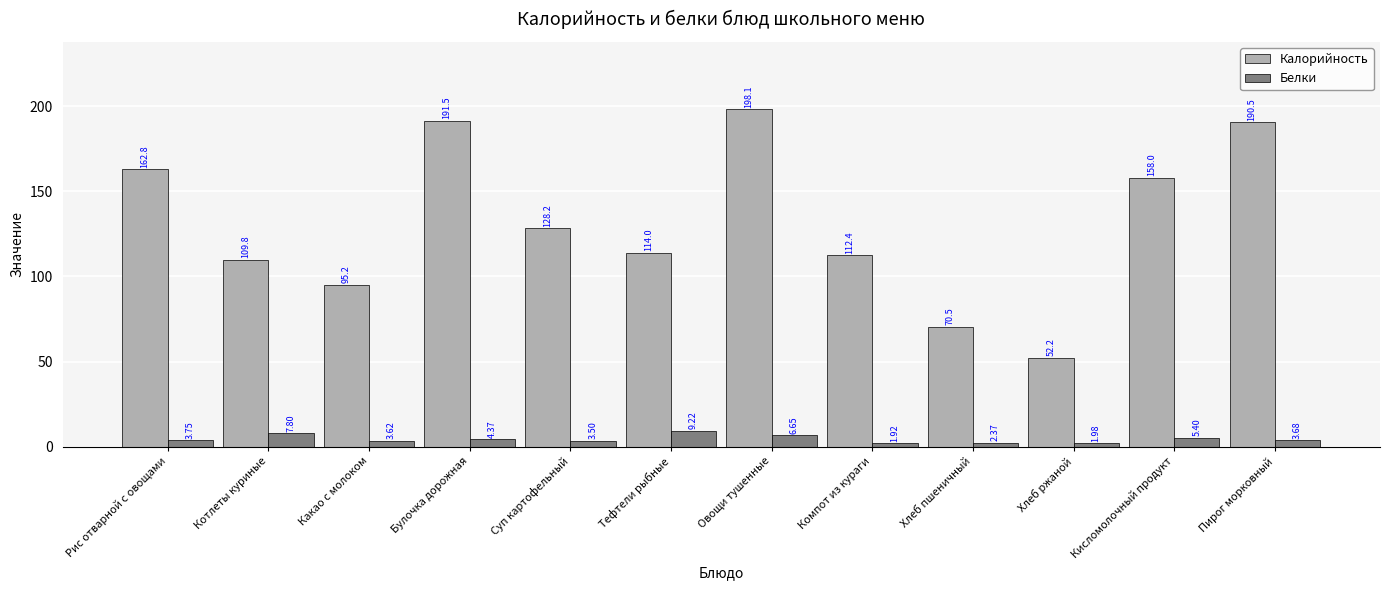

What is the label of the 11th bar from the right?

Котлеты куриные